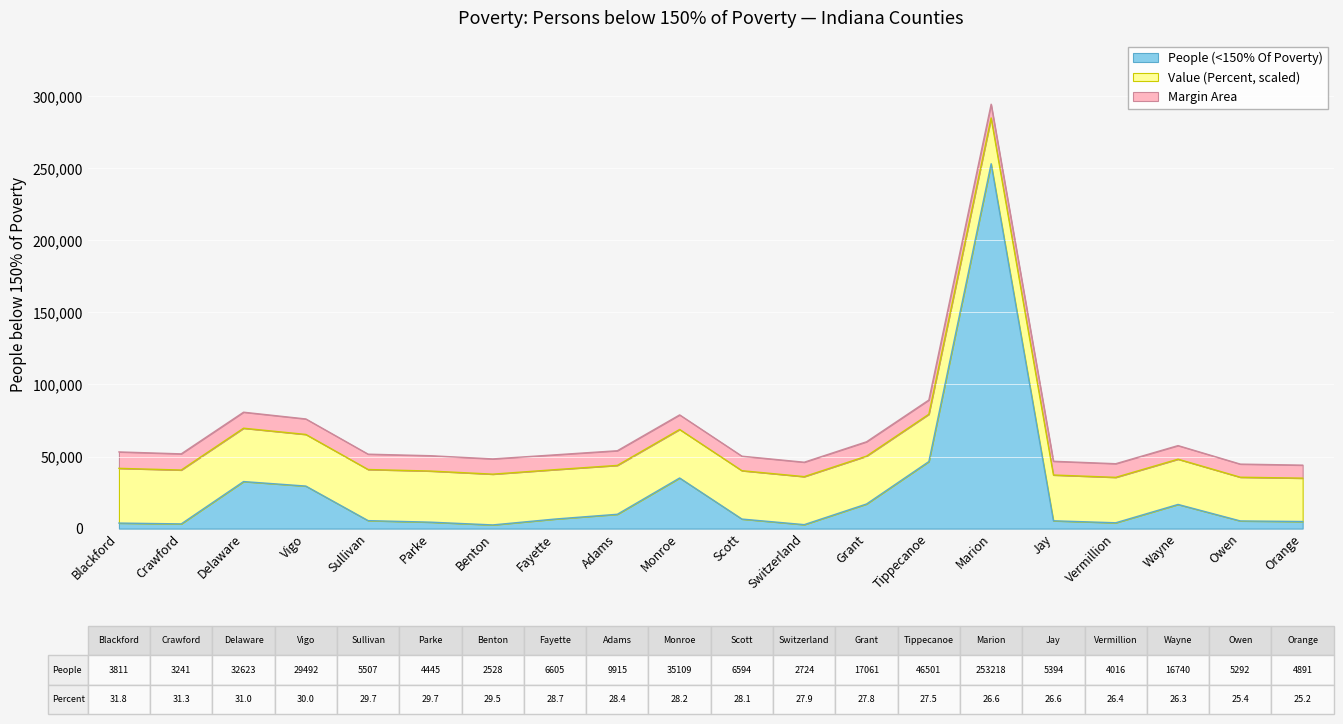

Where is the first local minimum?

Crawford